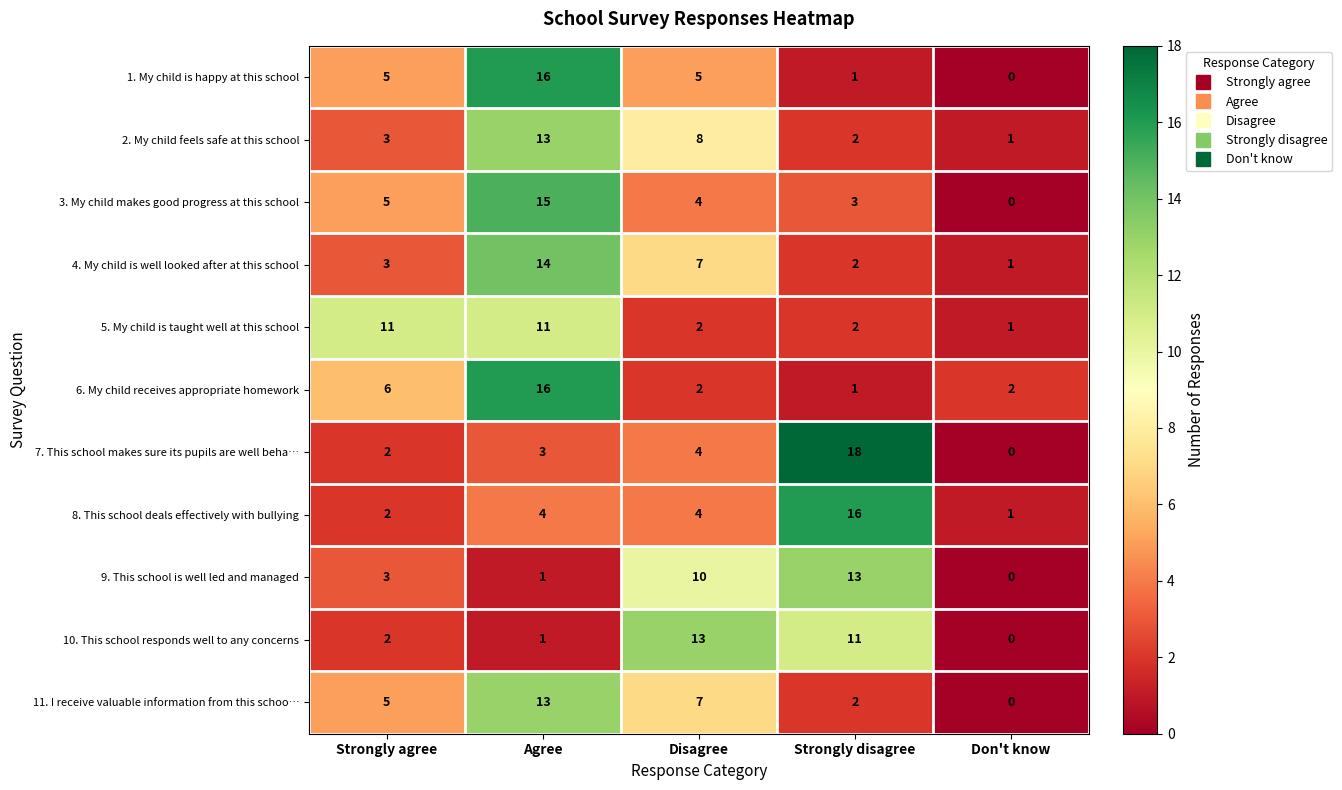

At which category is the sum across all series the highest?

Agree